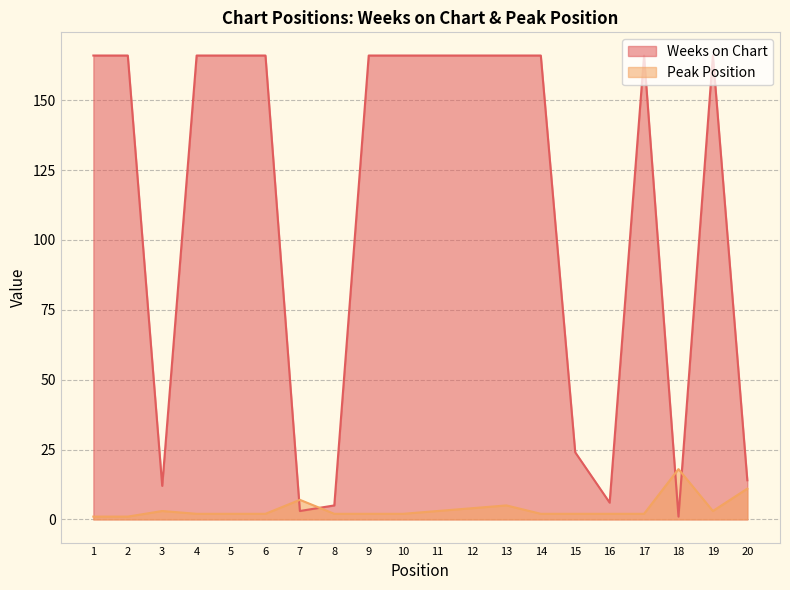

Count the number of data series in this chart.

2